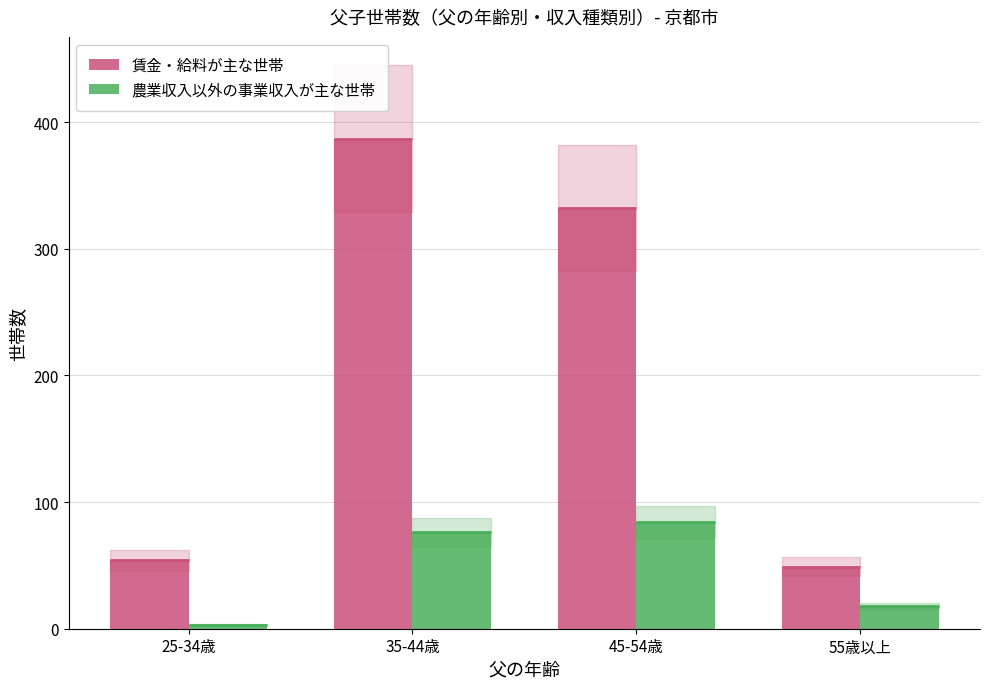

Which category has the highest value in the 賃金・給料が主な世帯 series?

35-44歳